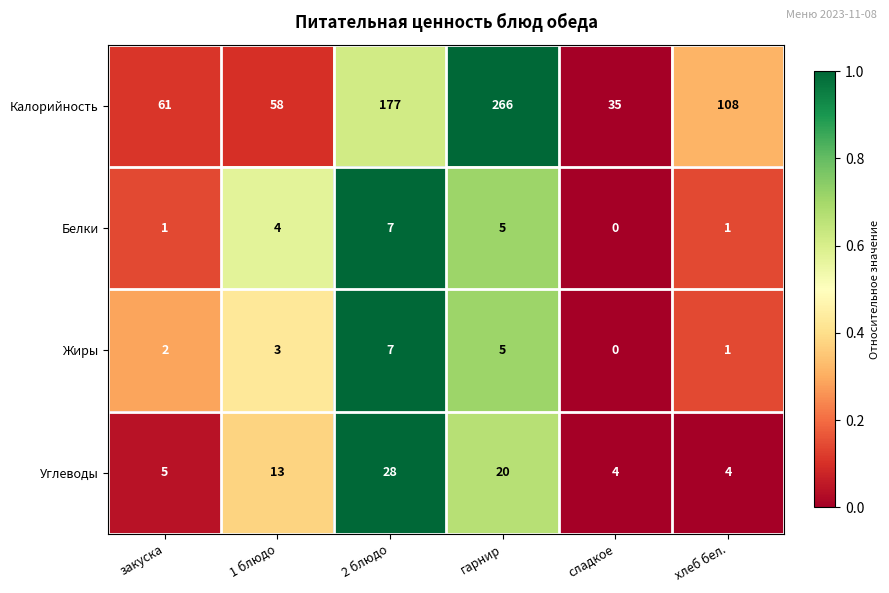

Reading right to left, list all the values displayed in this chart.

Калорийность: хлеб бел.=108	сладкое=35	гарнир=266	2 блюдо=177	1 блюдо=58	закуска=61
Белки: хлеб бел.=1	сладкое=0	гарнир=5	2 блюдо=7	1 блюдо=4	закуска=1
Жиры: хлеб бел.=1	сладкое=0	гарнир=5	2 блюдо=7	1 блюдо=3	закуска=2
Углеводы: хлеб бел.=4	сладкое=4	гарнир=20	2 блюдо=28	1 блюдо=13	закуска=5